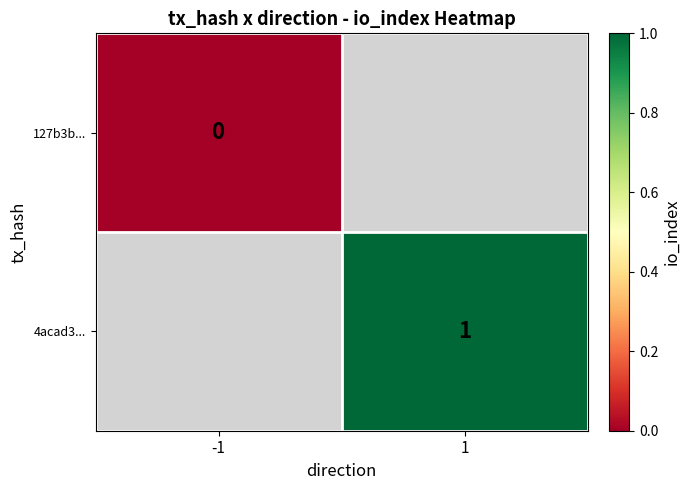

Is it true that 4acad3... equals 1 at 1?

True